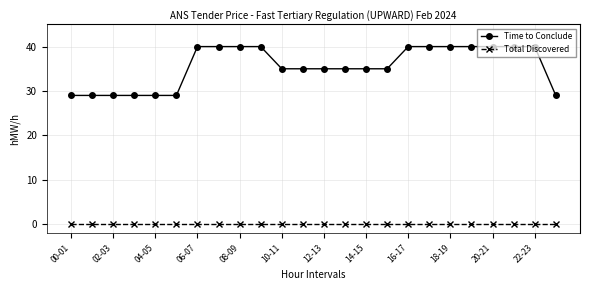

What is the average value of the Time to Conclude series?

36